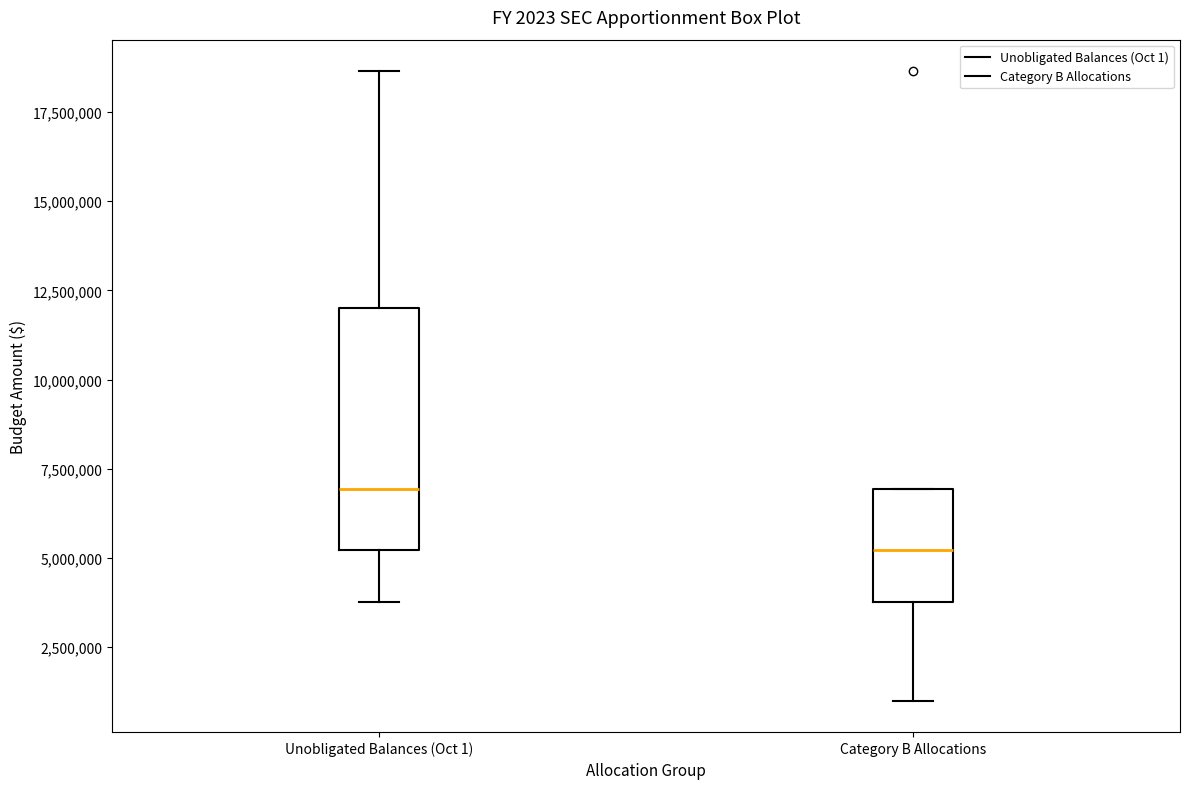

Which box is the tallest, from its lower edge to its upper edge?

Unobligated Balances (Oct 1)